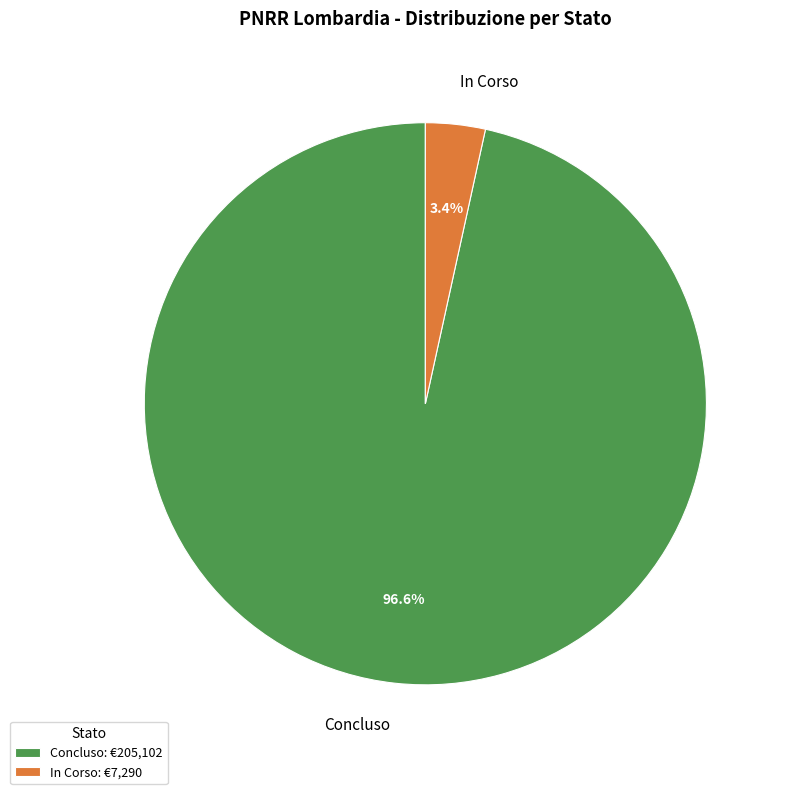

Between Concluso and In Corso, which is larger?

Concluso